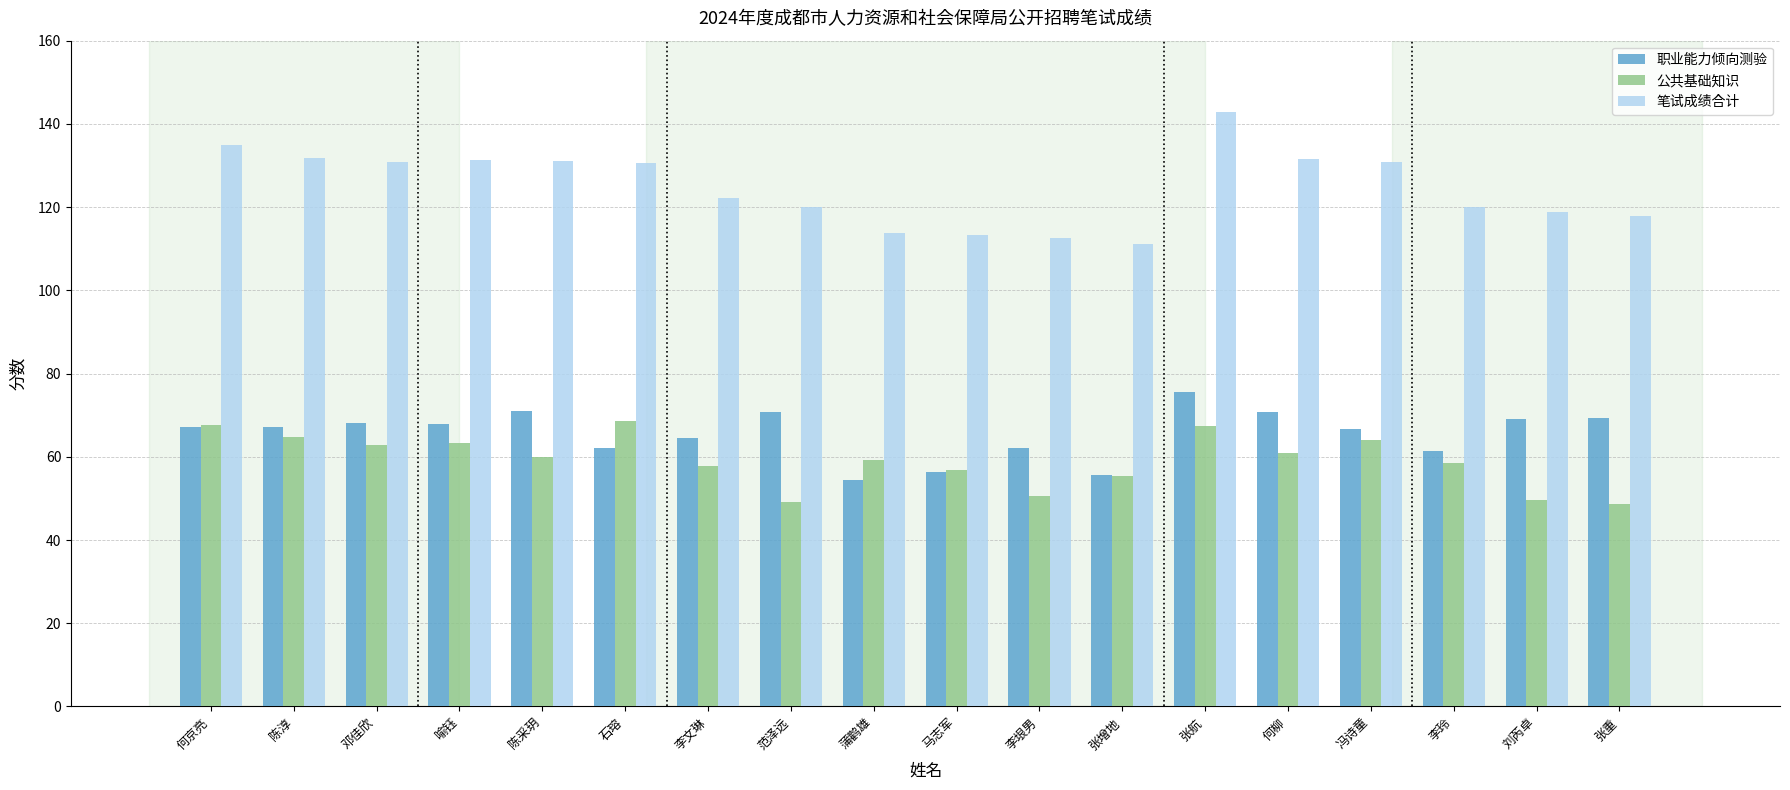

Is the value of 公共基础知识 at 何柳 greater than the value of 笔试成绩合计 at 李垠男?

No